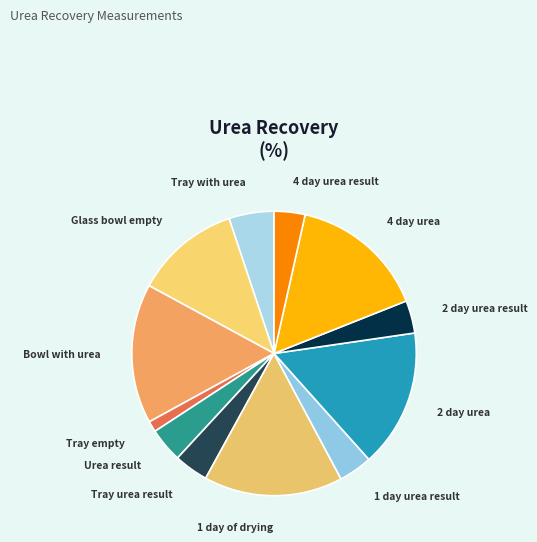

Which category has the smallest portion of the pie?

Tray empty